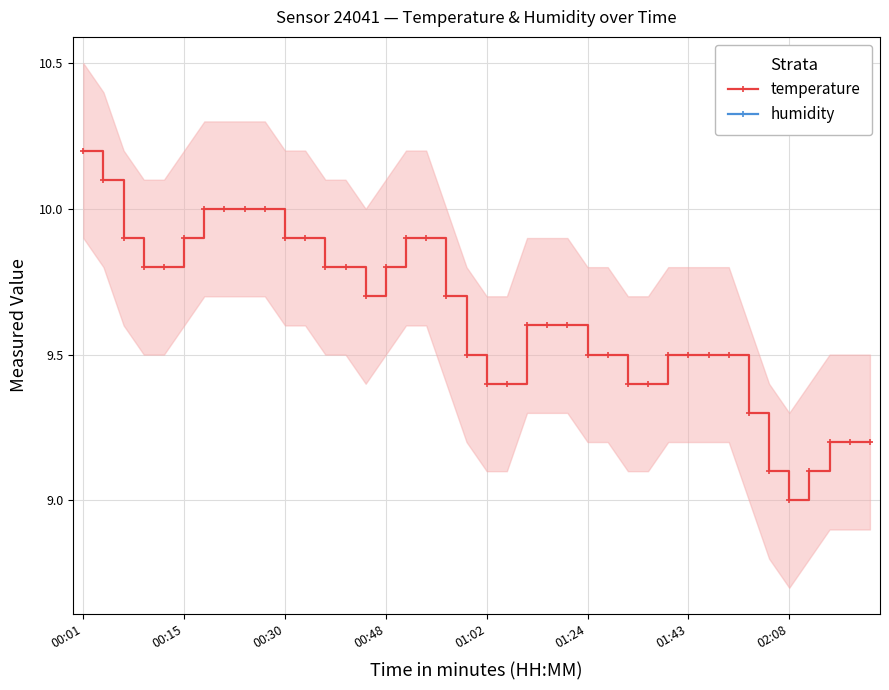

Count the number of data series in this chart.

2